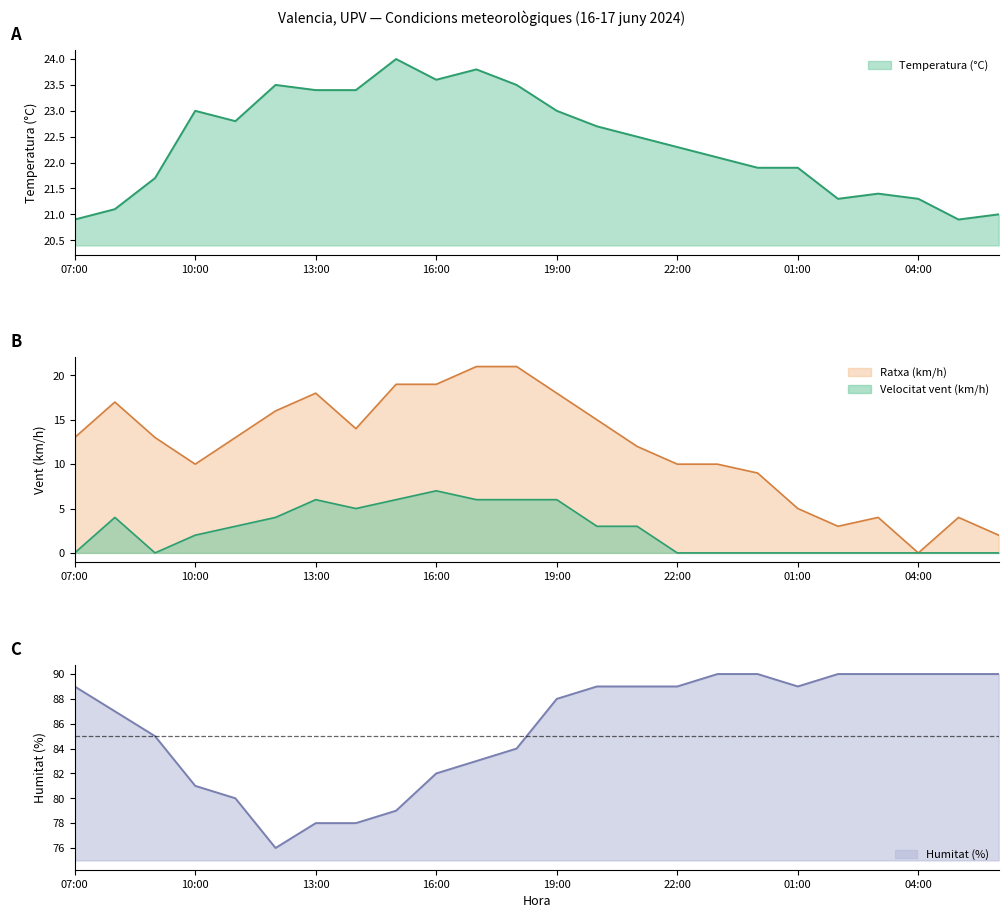

What is the difference between the second highest and minimum values in the Ratxa (km/h) series?

21.0